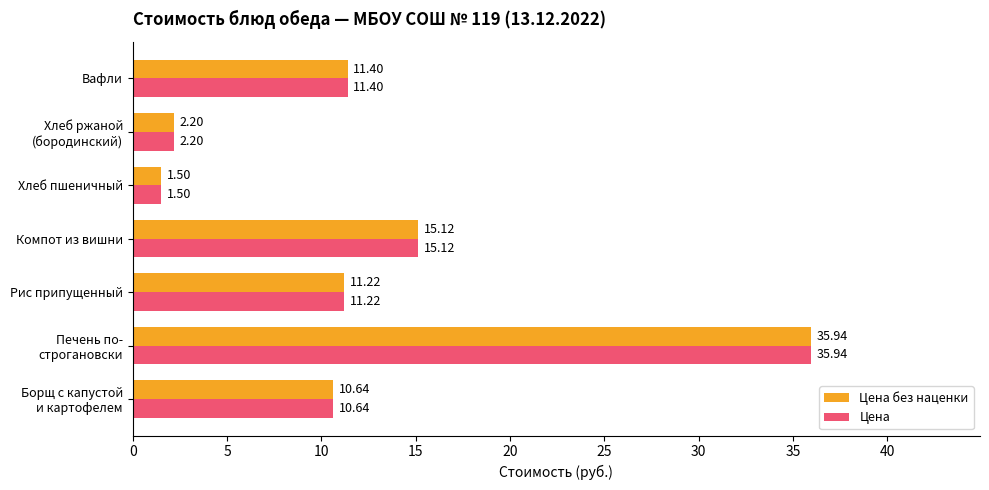

At how many categories does at least one series exceed 9?

5